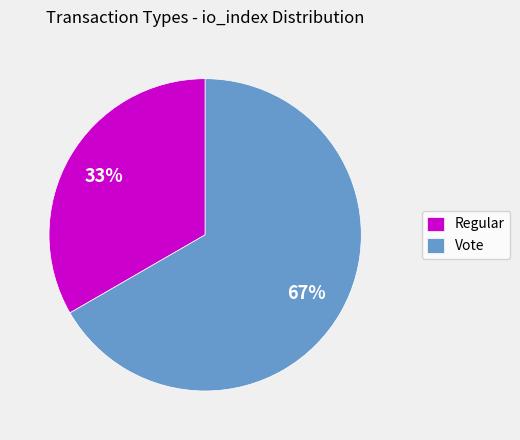

Rank the categories by value from lowest to highest.

Regular, Vote